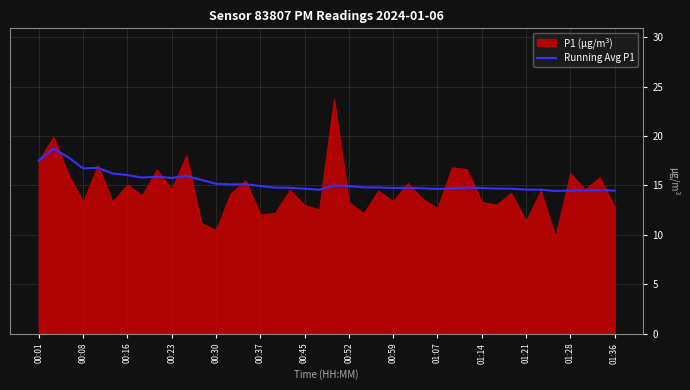

What is the minimum value for Running Avg P1?

14.4